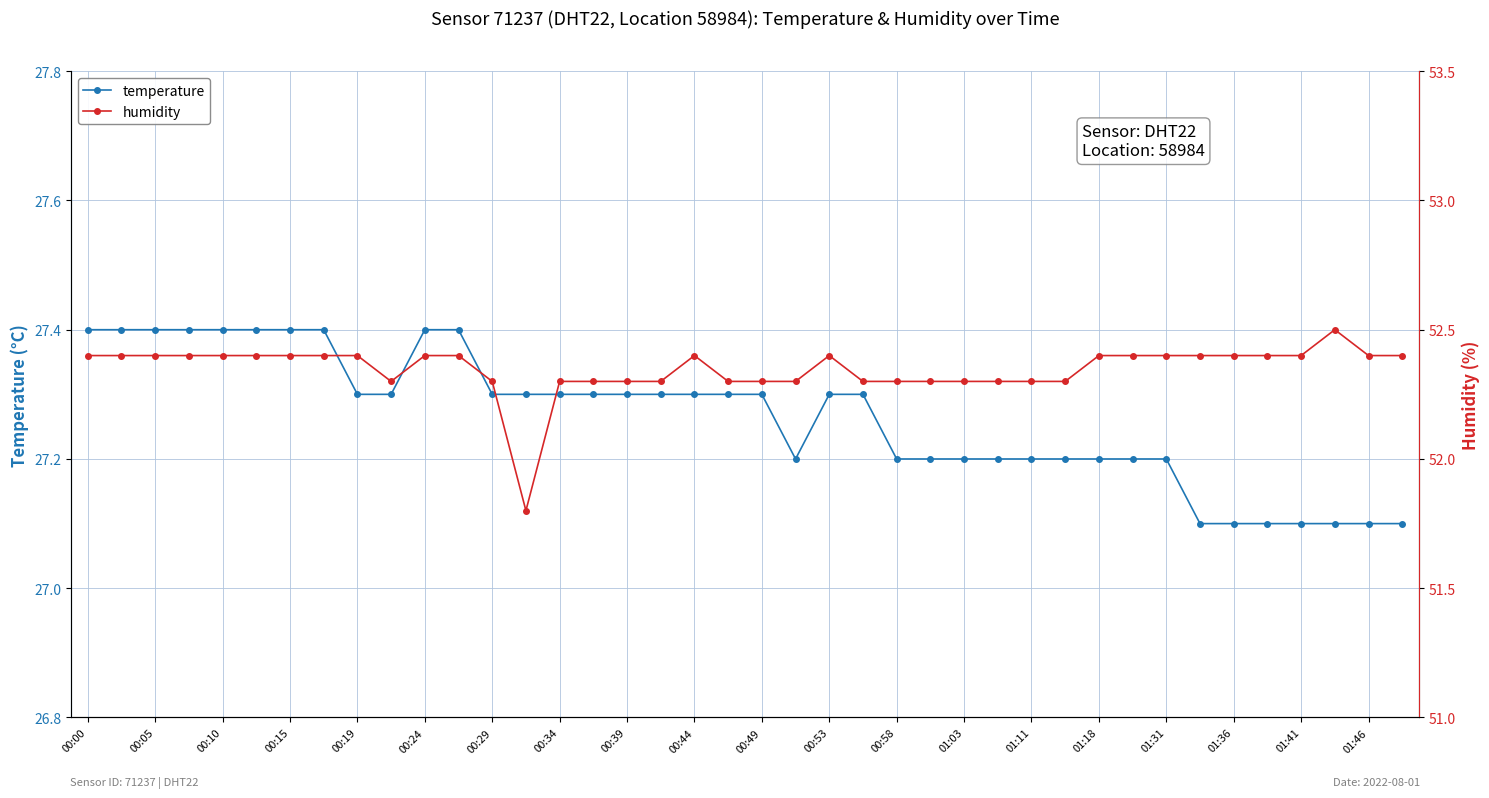

Count the temperature values in the range 27 to 28.

40